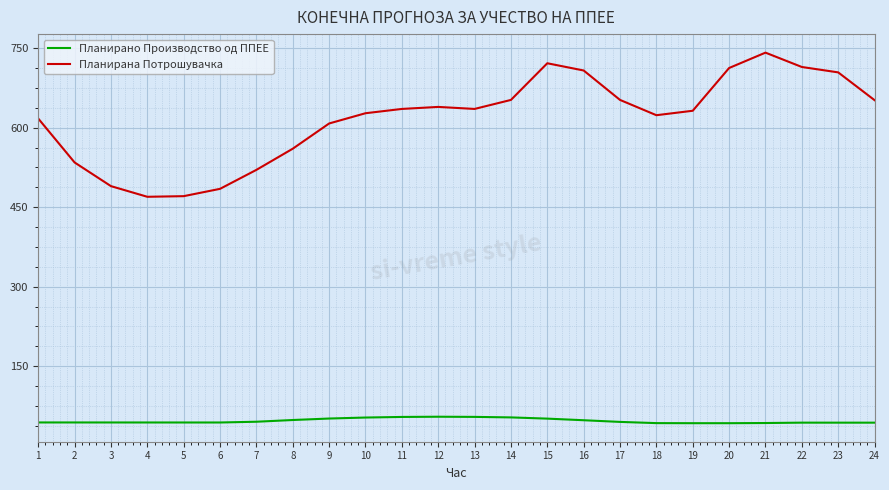

True or false: Планирана Потрошувачка has a value of 631.9 at 19.

True